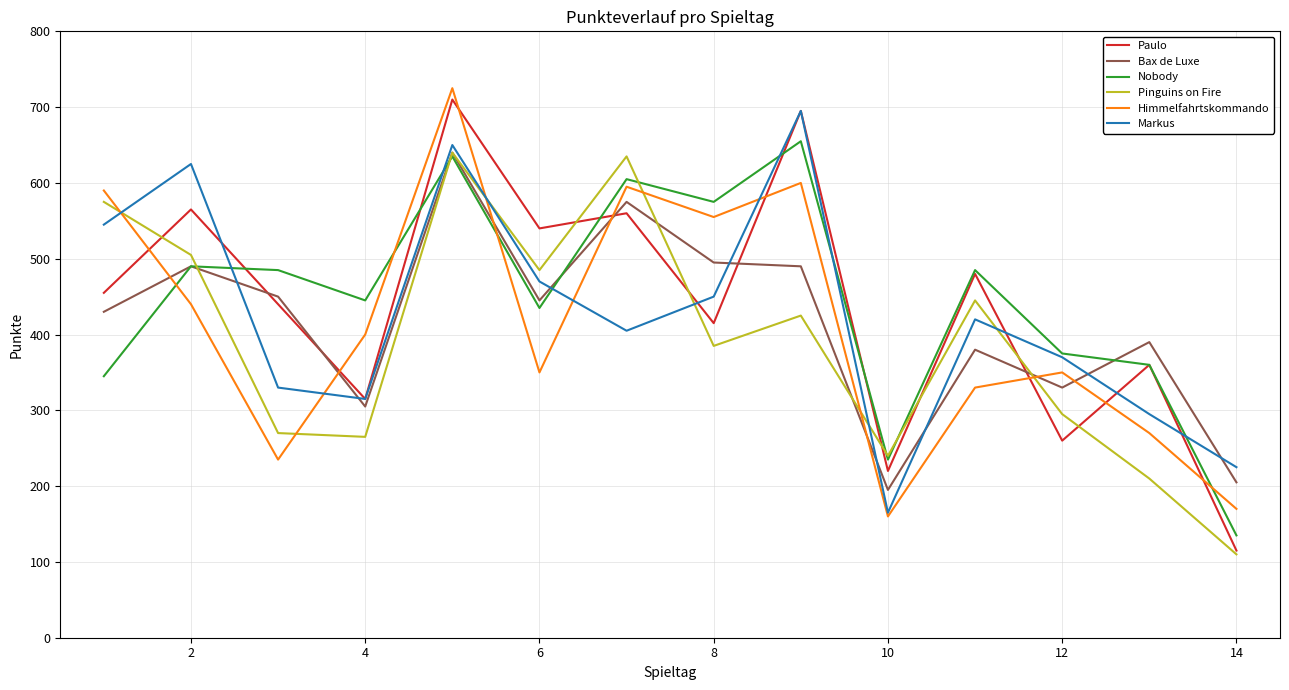

What is the maximum value shown in the chart?

725